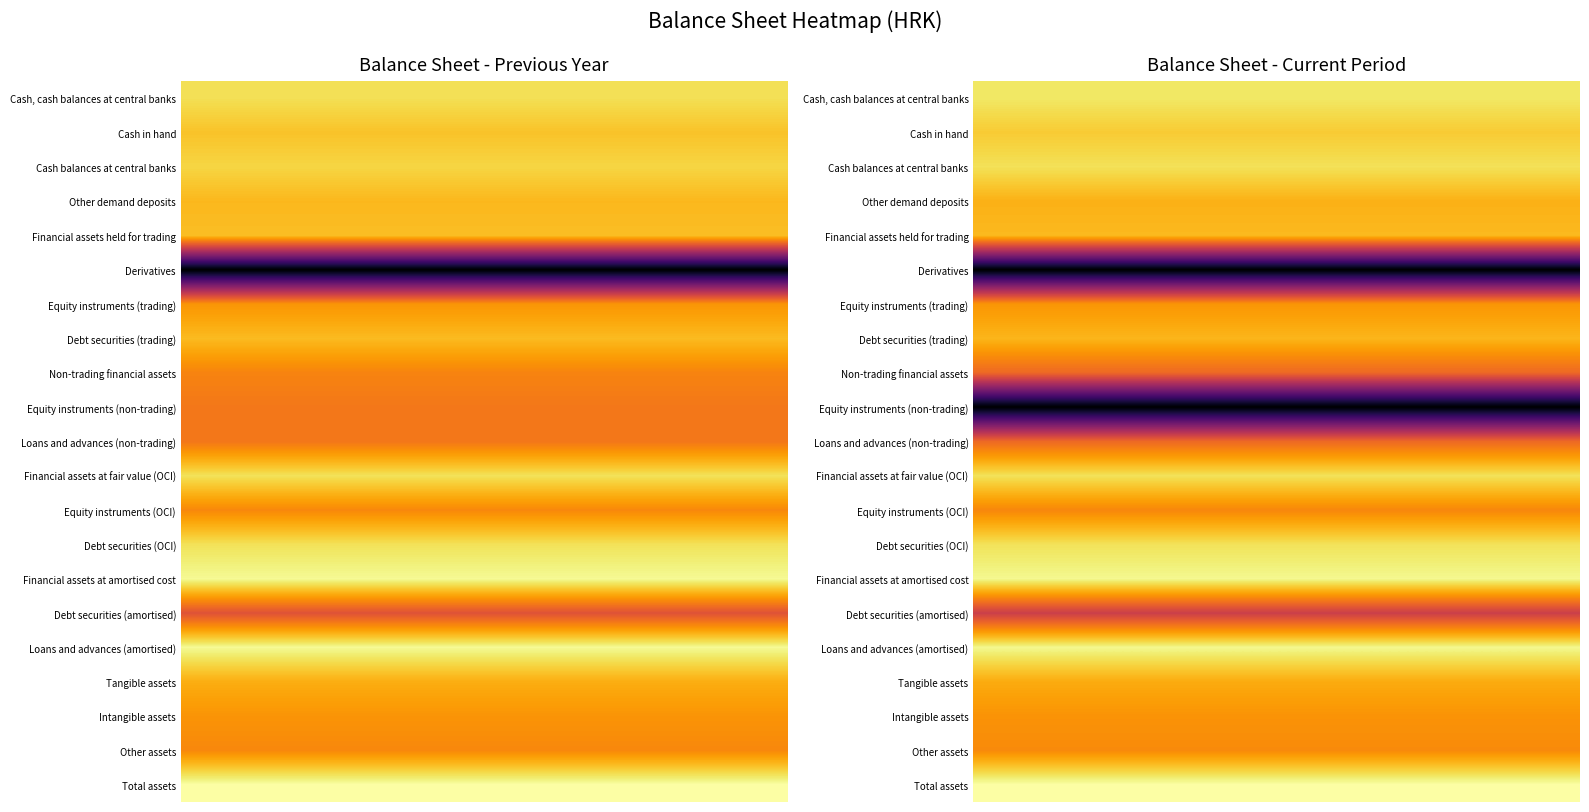

Between 15 and 5, which is larger?

15